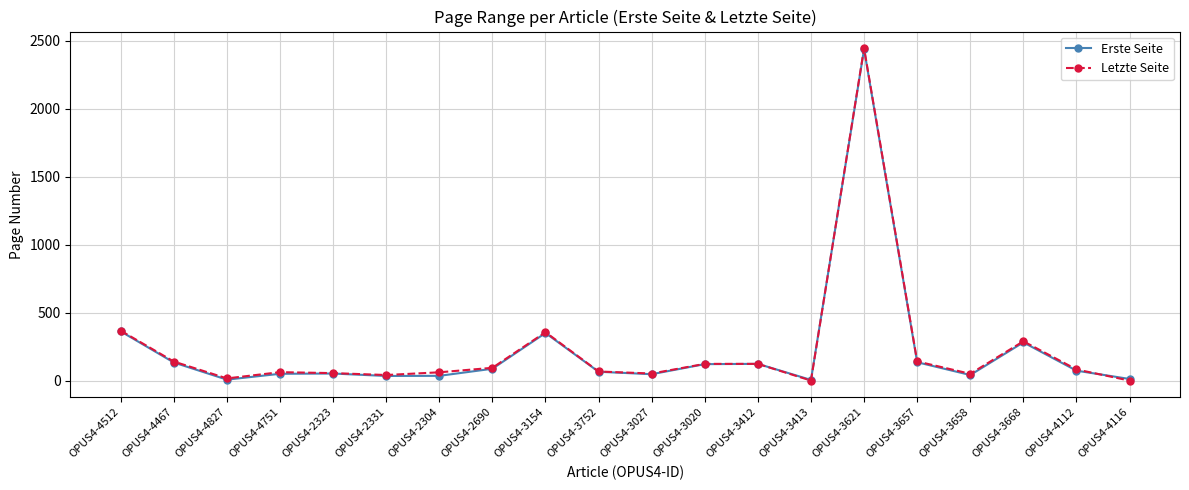

What is the maximum value shown in the chart?

2445